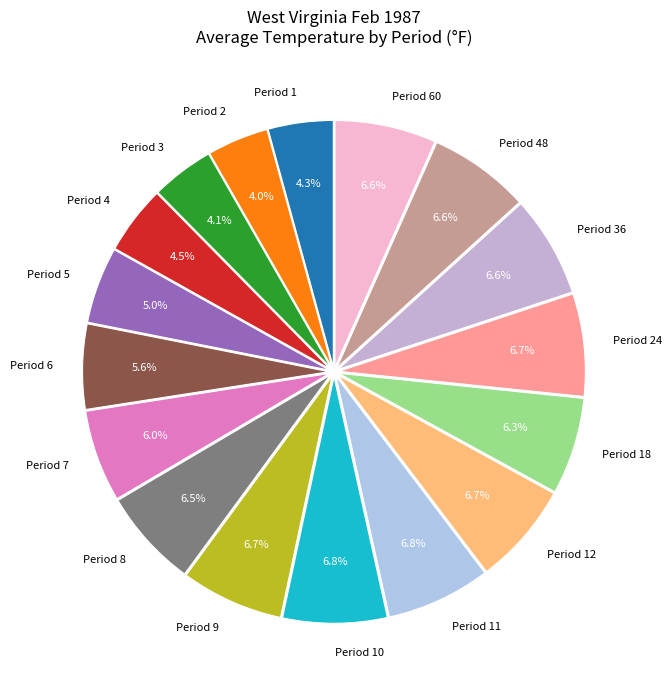

Is the sum of Period 6 and Period 2 greater than half?

No